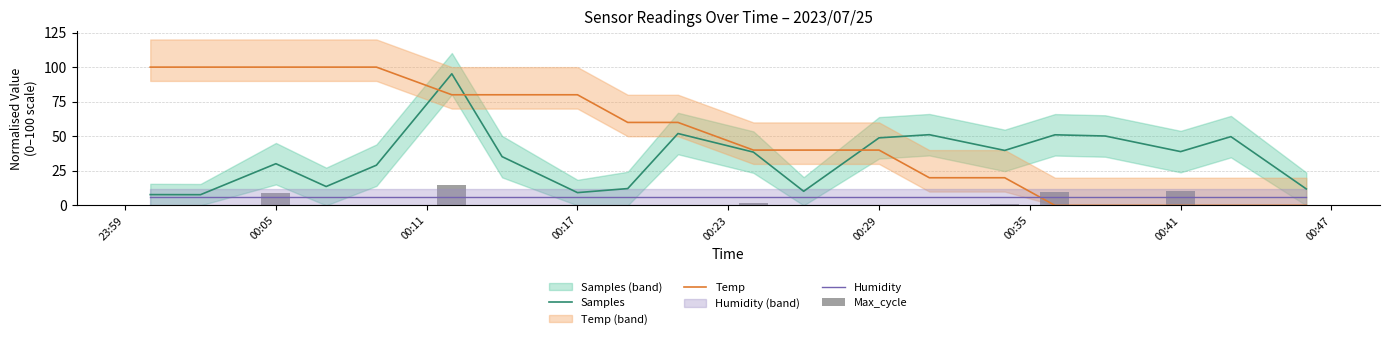

Is it true that Samples equals 54.1 at 00:05?

False